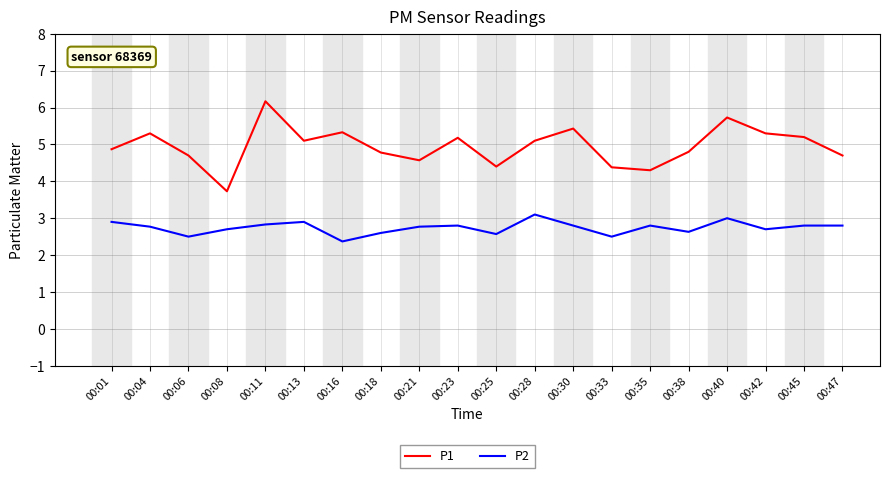

True or false: P1 and P2 cross at least once.

False